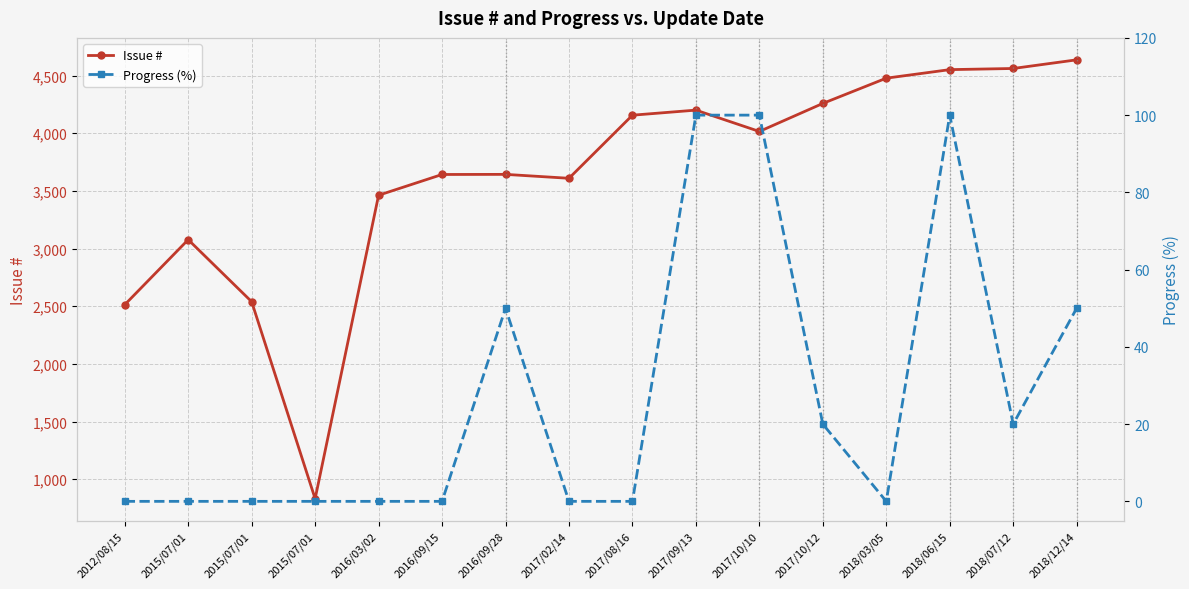

What is the maximum value for Issue #?

4636